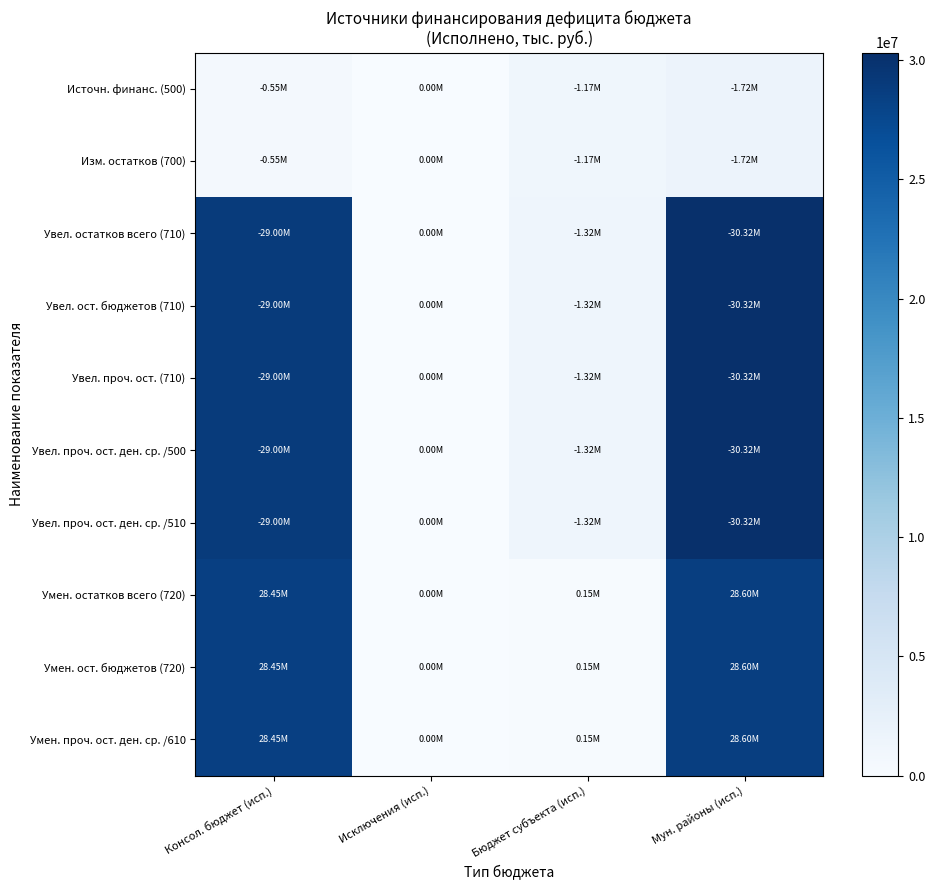

Which has a higher value, Консол. бюджет (исп.) or Бюджет субъекта (исп.)?

Бюджет субъекта (исп.)